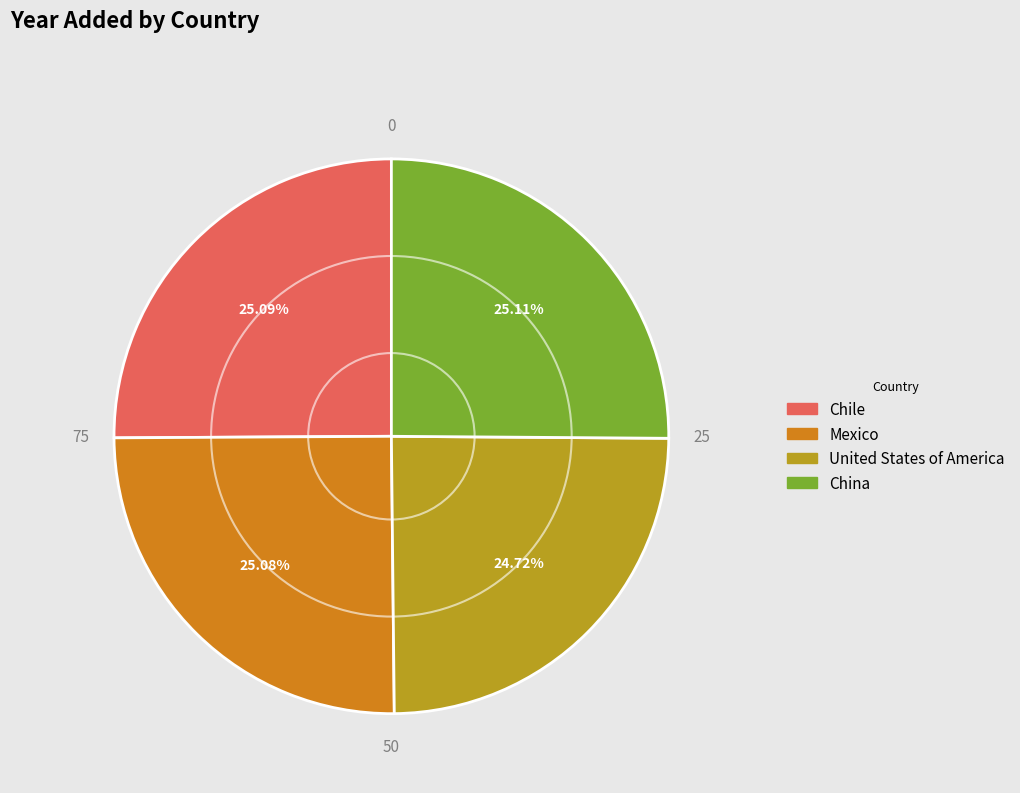

How many slices are in this pie chart?

4